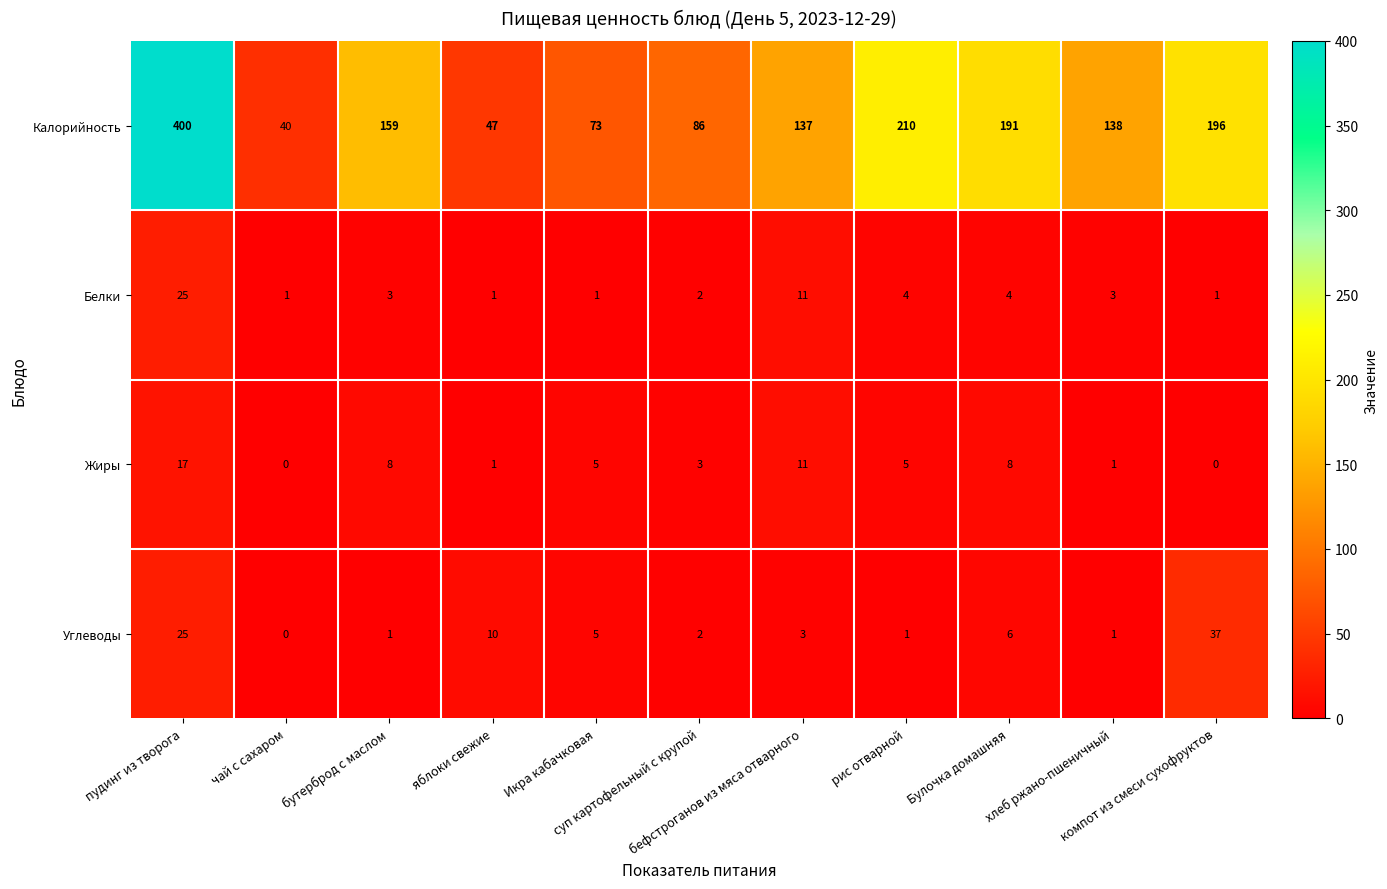

What is the difference between the maximum and minimum values in the Калорийность series?

360